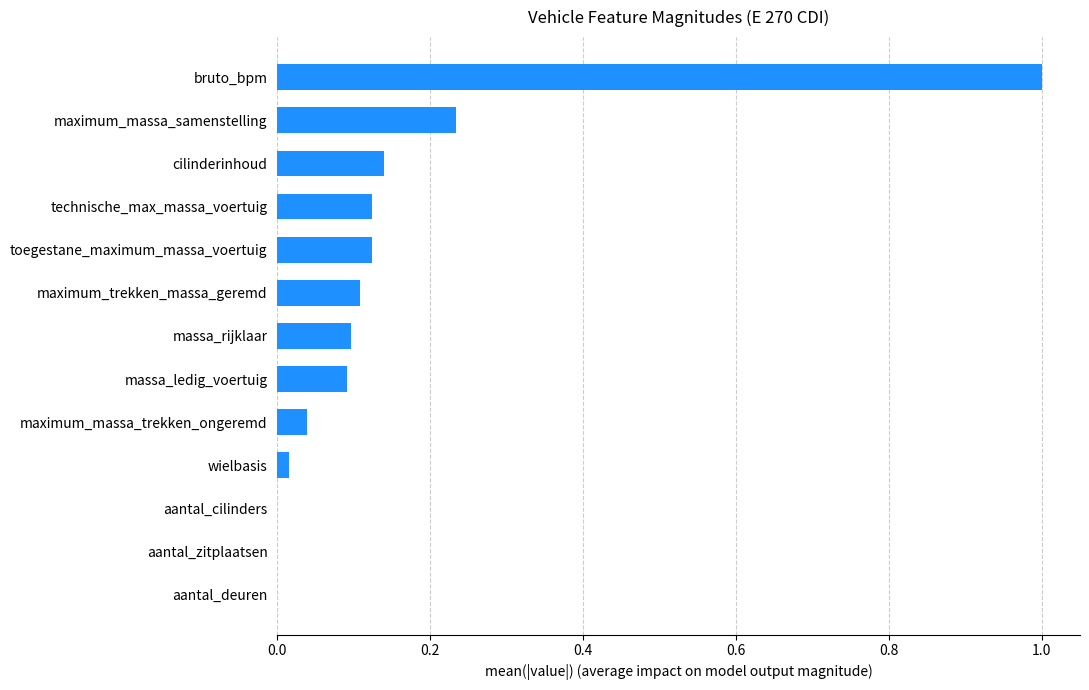

What is the sum of all values?

2.0